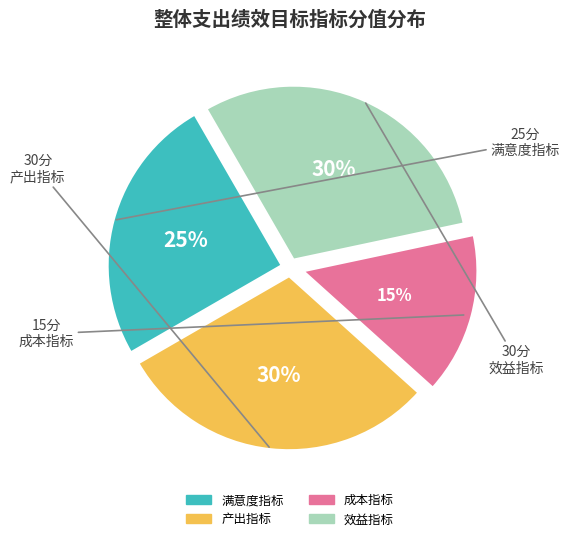

Count the number of slices in the pie.

4